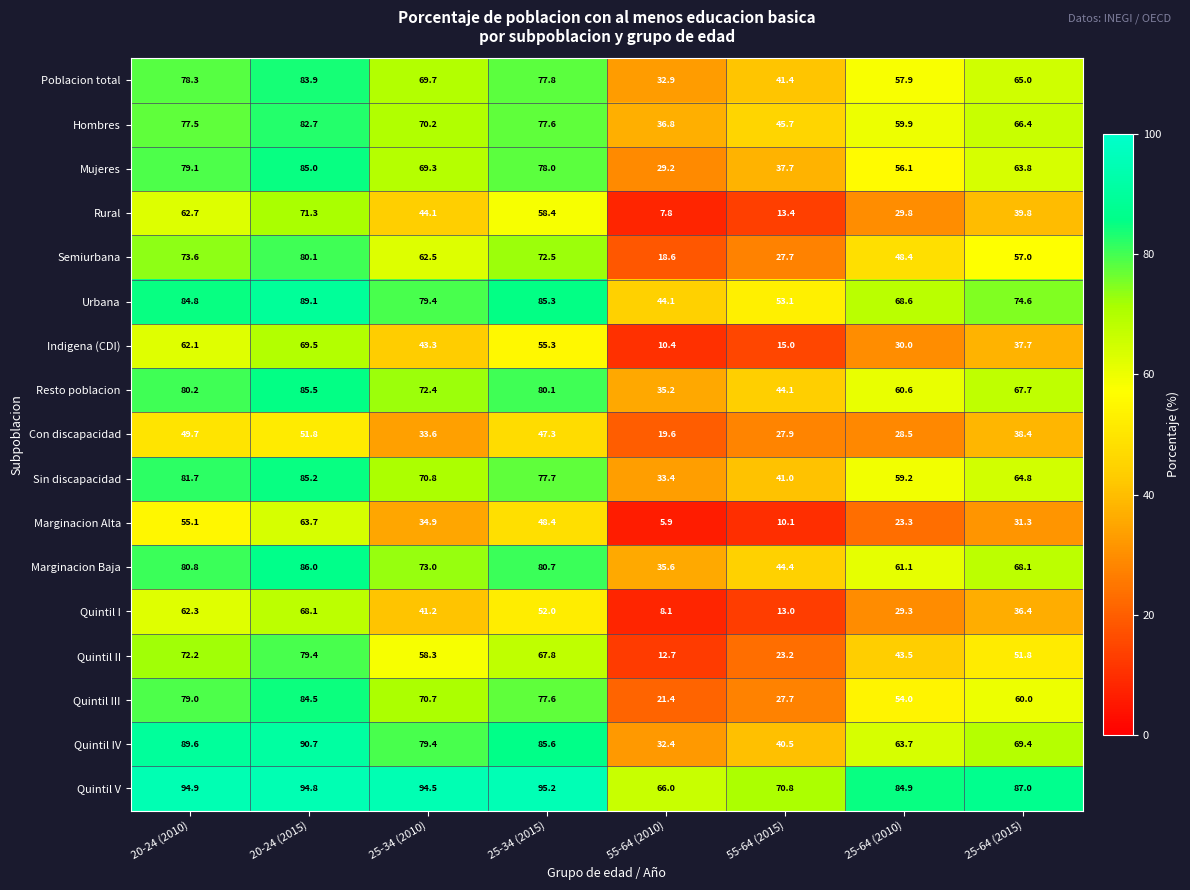

The value of Marginacion Baja at 20-24 (2010) is 80.8. True or false?

True